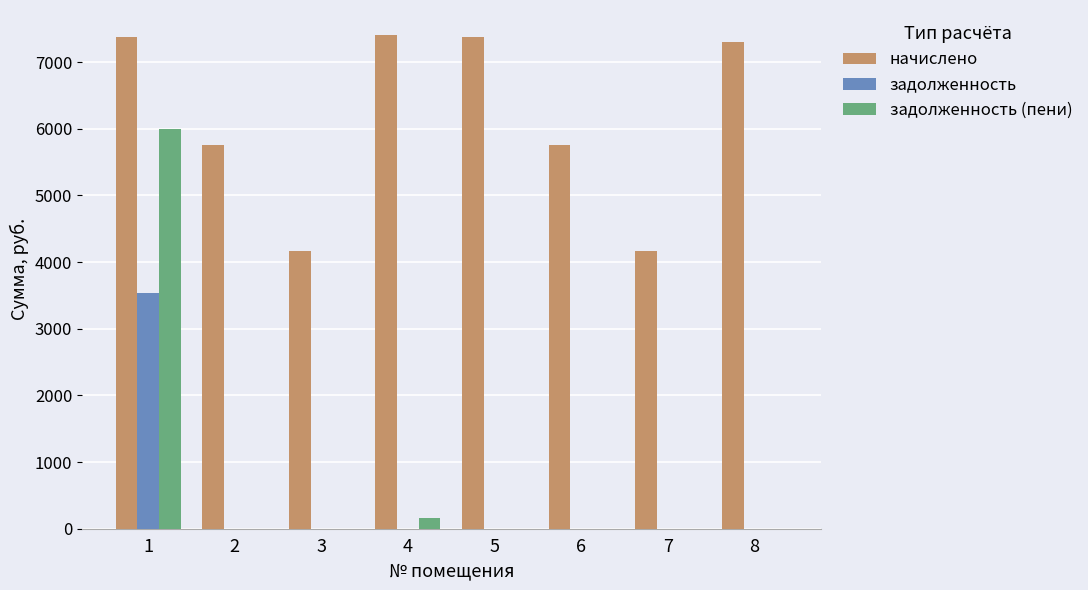

Which series has the largest total across all categories?

начислено